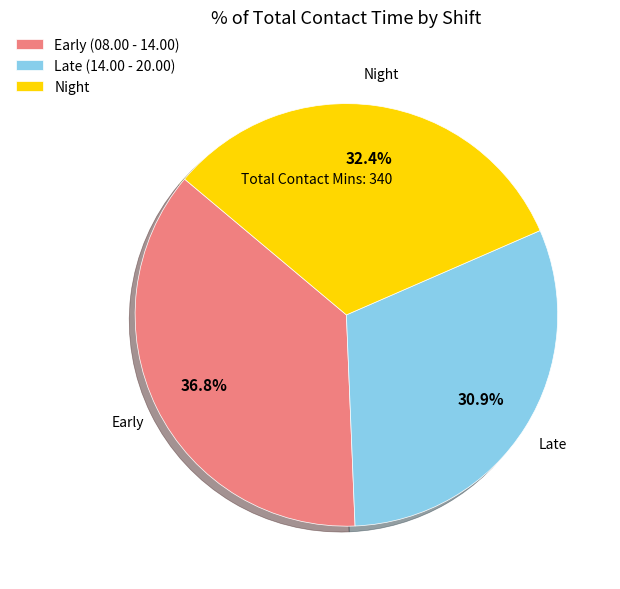

To the nearest percent, what portion does Early (08.00 - 14.00) represent?

37%